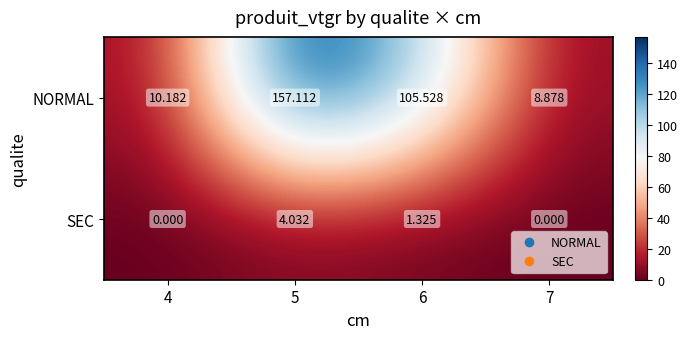

Which series has the widest spread of values?

NORMAL